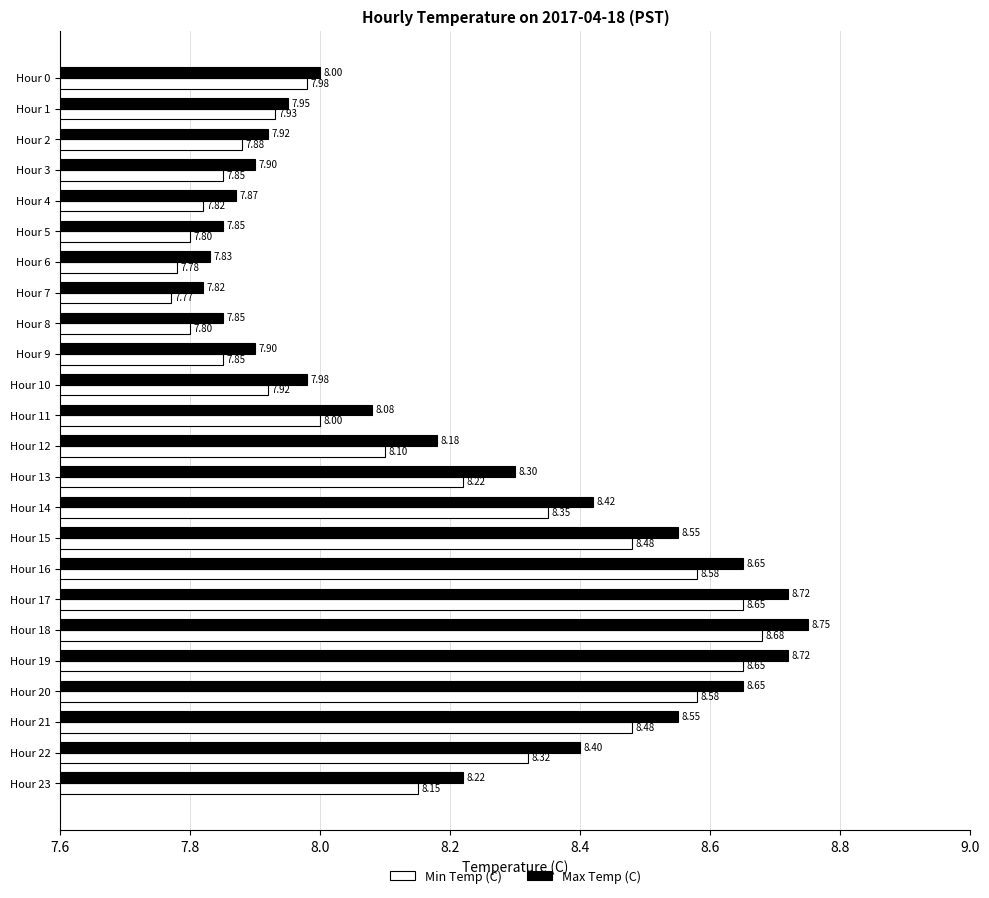

Is the value of Min Temp (C) at Hour 6 greater than the value of Max Temp (C) at Hour 9?

No